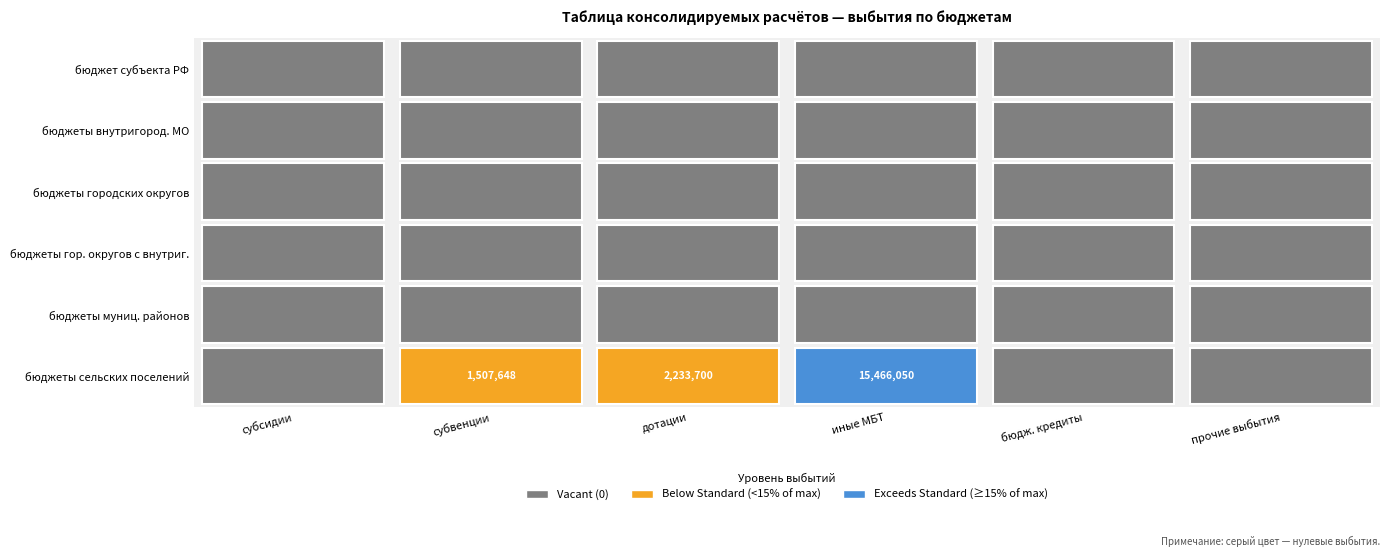

Reading left to right, extract all data points from this chart.

субсидии: 0=0.0	1=0.0	2=0.0	3=0.0	4=0.0	5=0.0
субвенции: 0=0.0	1=0.0	2=0.0	3=0.0	4=0.0	5=1507648.5
дотации: 0=0.0	1=0.0	2=0.0	3=0.0	4=0.0	5=2233700.0
иные МБТ: 0=0.0	1=0.0	2=0.0	3=0.0	4=0.0	5=15466050.0
бюдж. кредиты: 0=0.0	1=0.0	2=0.0	3=0.0	4=0.0	5=0.0
прочие выбытия: 0=0.0	1=0.0	2=0.0	3=0.0	4=0.0	5=0.0